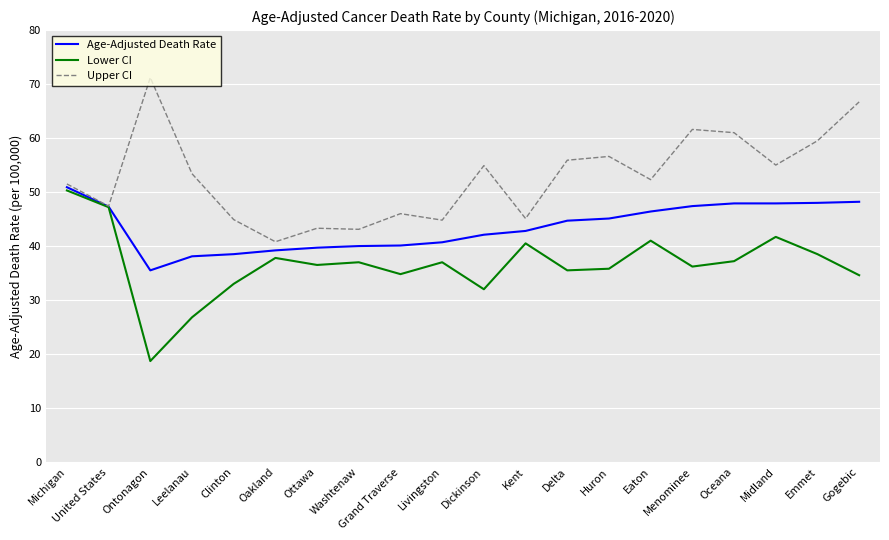

At which label does Lower CI first exceed 37?

Michigan